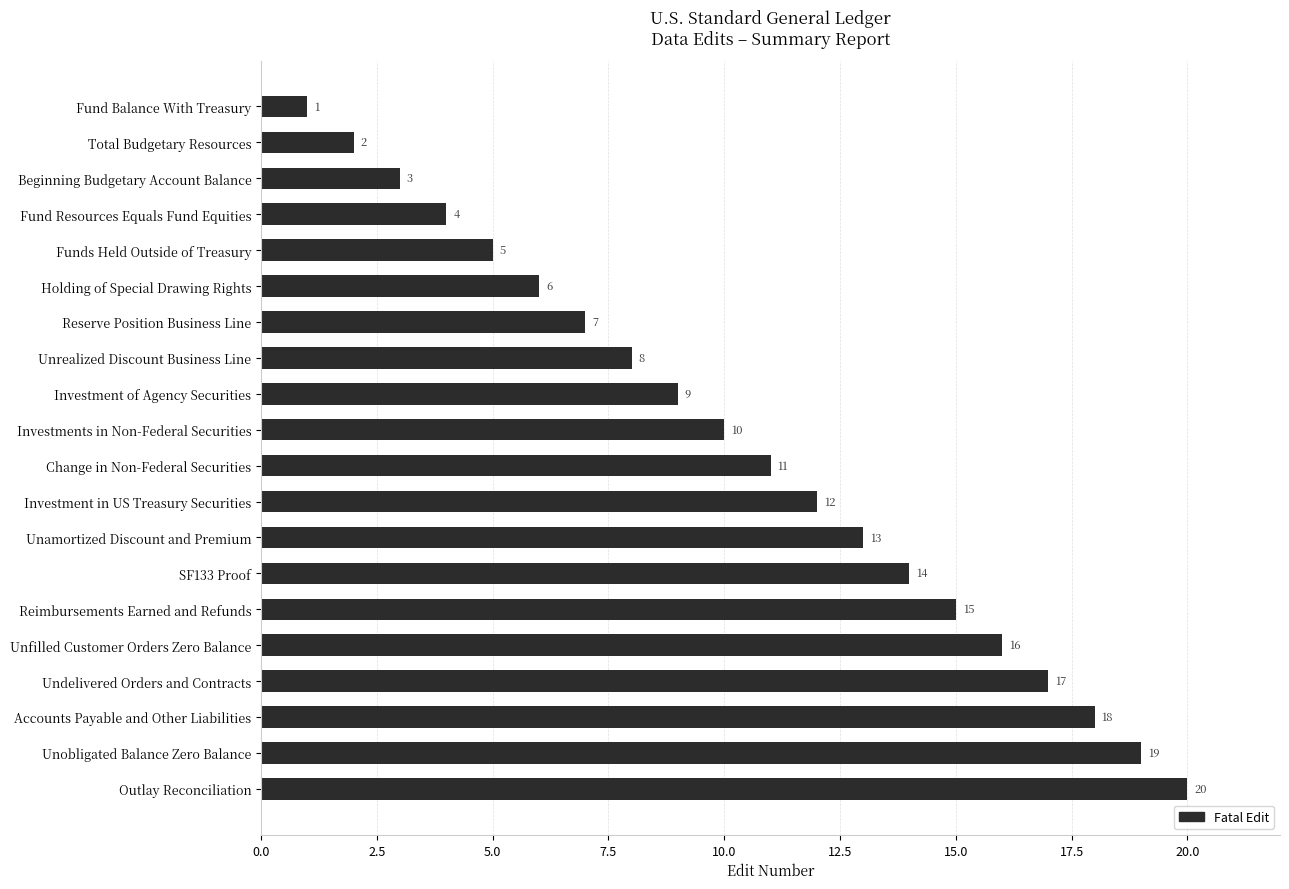

At which label is the value closest to 10?

Investments in Non-Federal Securities